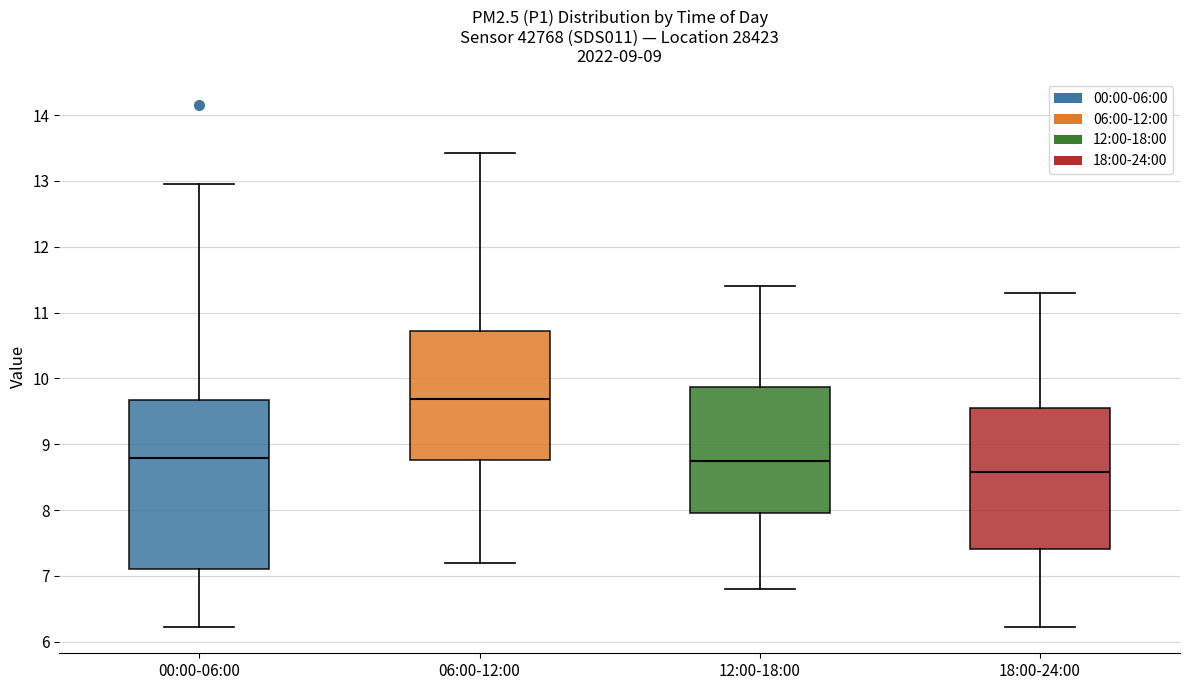

Reading left to right, transcribe this box plot: for each box, give where its median line is, the range the box spans, and where its two whiskers end, as read against the y-axis. The values are not printed on the chart, so give them approximately, as read against the axis.

00:00-06:00: median 8.8, box 7.1 to 9.7, whiskers 6.2 to 13.0
06:00-12:00: median 9.7, box 8.8 to 10.7, whiskers 7.2 to 13.4
12:00-18:00: median 8.8, box 8.0 to 9.9, whiskers 6.8 to 11.4
18:00-24:00: median 8.6, box 7.4 to 9.6, whiskers 6.2 to 11.3